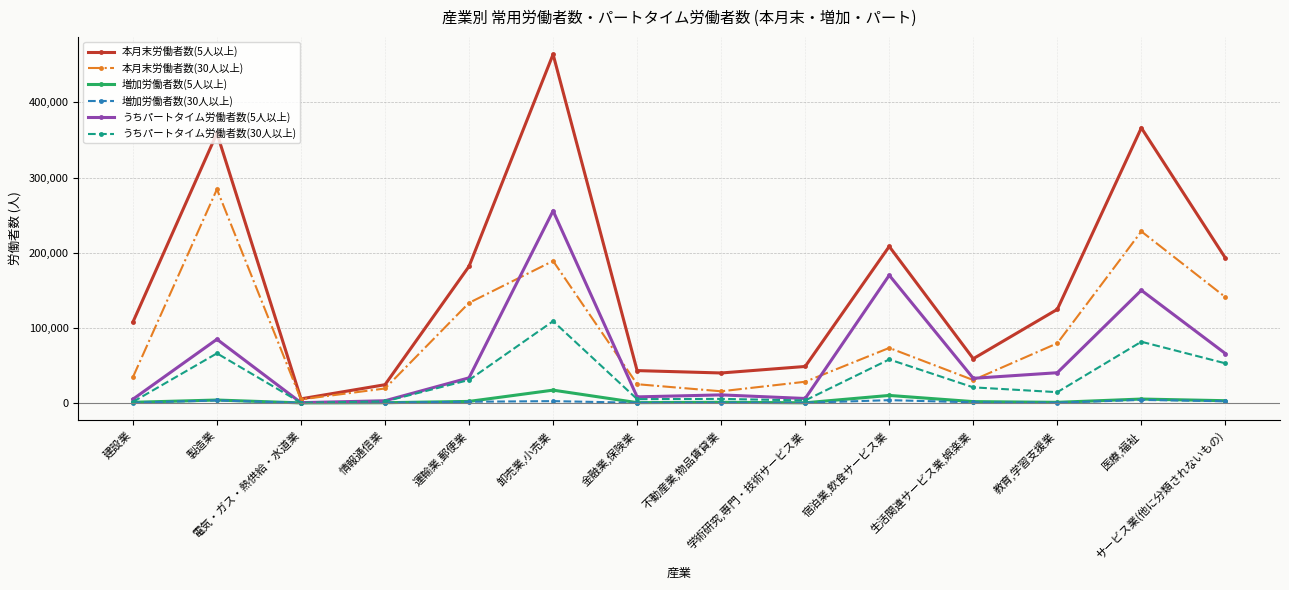

What is the sum of all うちパートタイム労働者数(5人以上) values?

864826